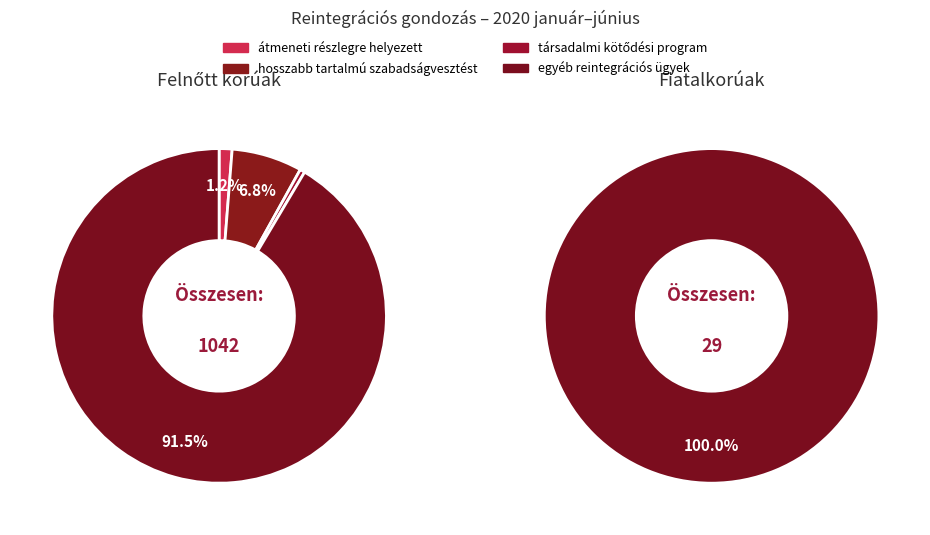

True or false: Fiatalkorúak accounts for 3% of the total.

True